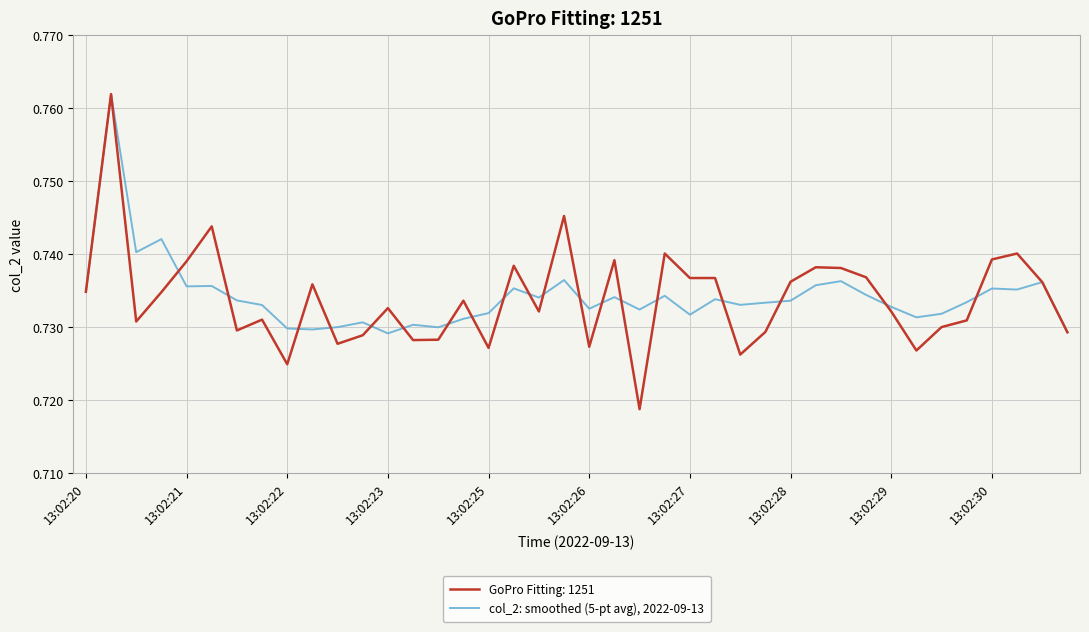

Rank the series by their average value, from highest to lowest.

col_2: smoothed (5-pt avg), 2022-09-13, GoPro Fitting: 1251